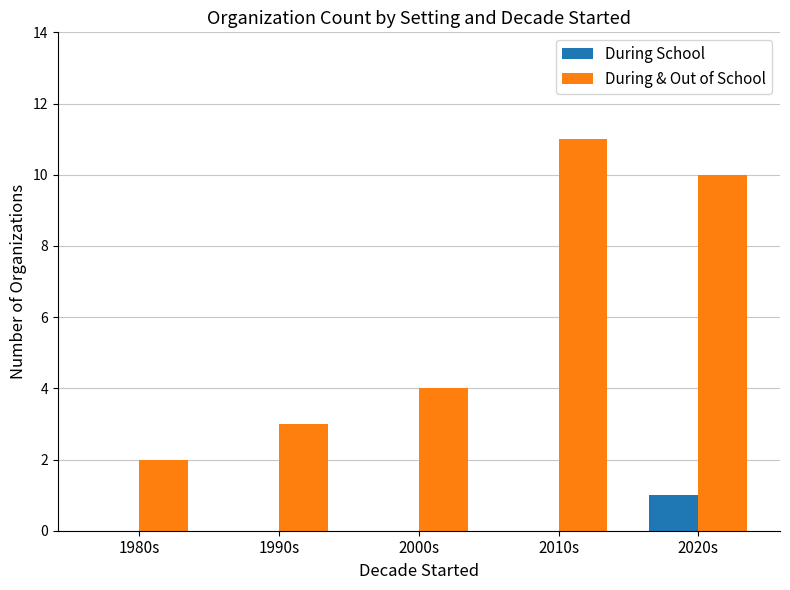

What is the maximum value shown in the chart?

11